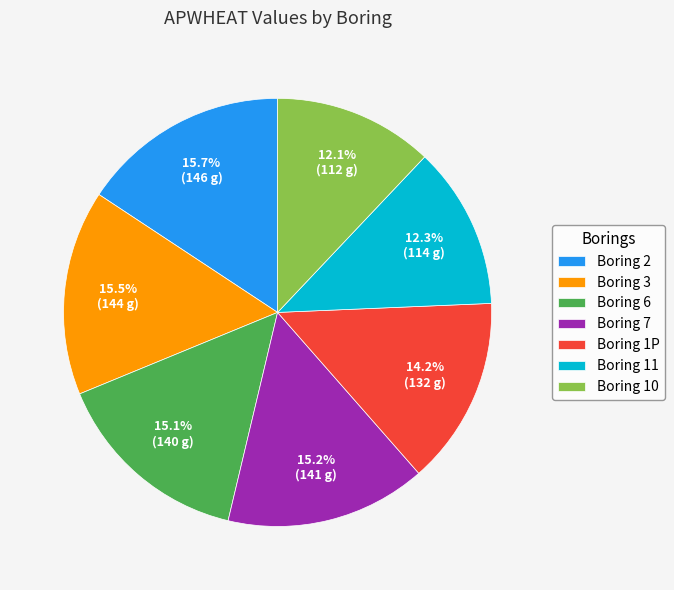

Combined, what portion of the pie is Boring 2 and Boring 7?

30.9%